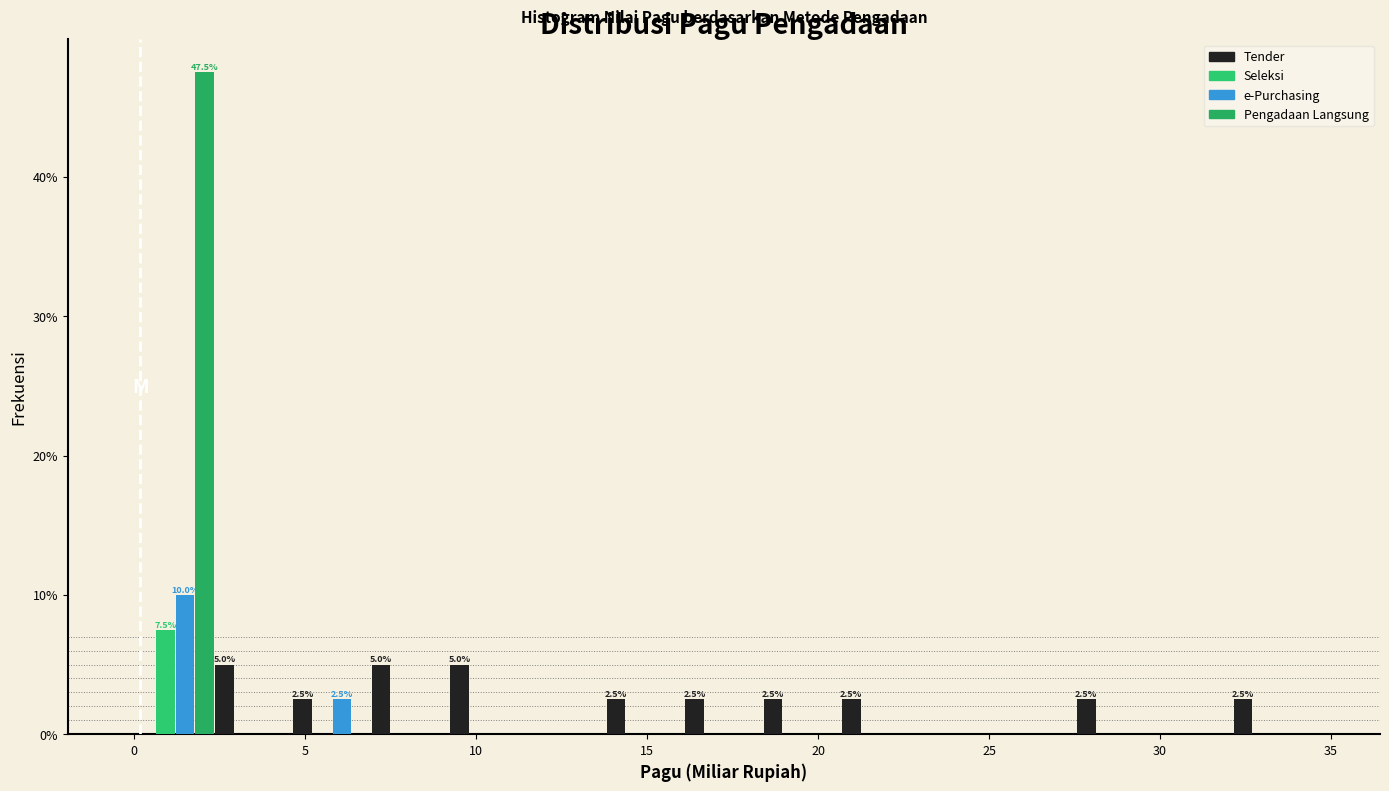

In the Pengadaan Langsung series, which range on the x-axis has the tallest bar?

0.0 to 2.5